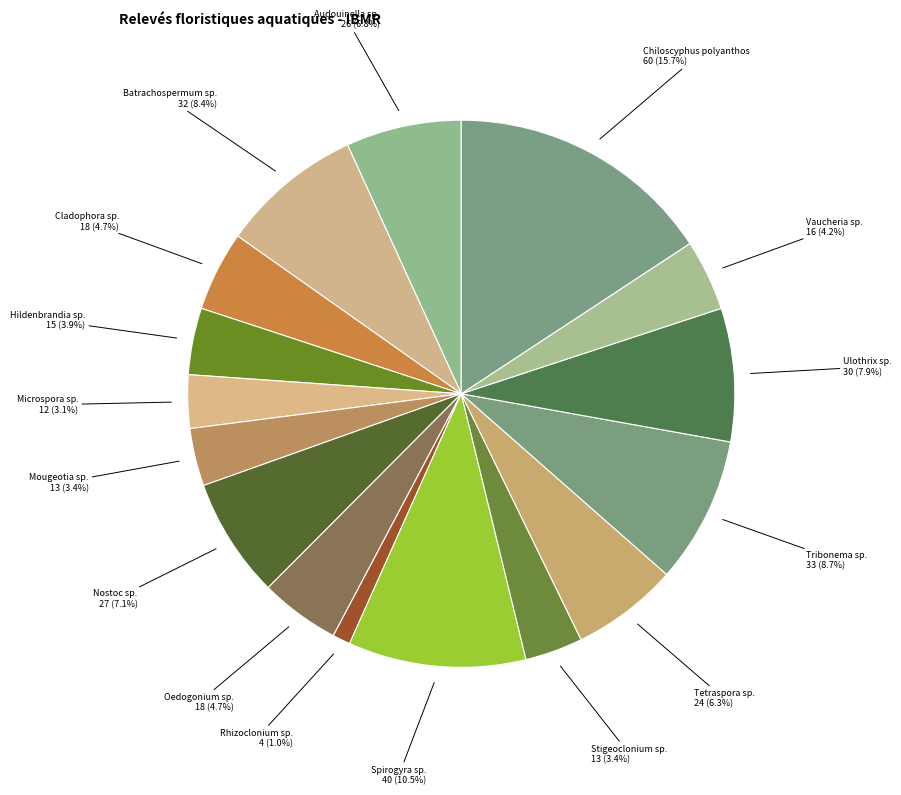

What percentage is the Ulothrix sp. slice, to the nearest percent?

8%